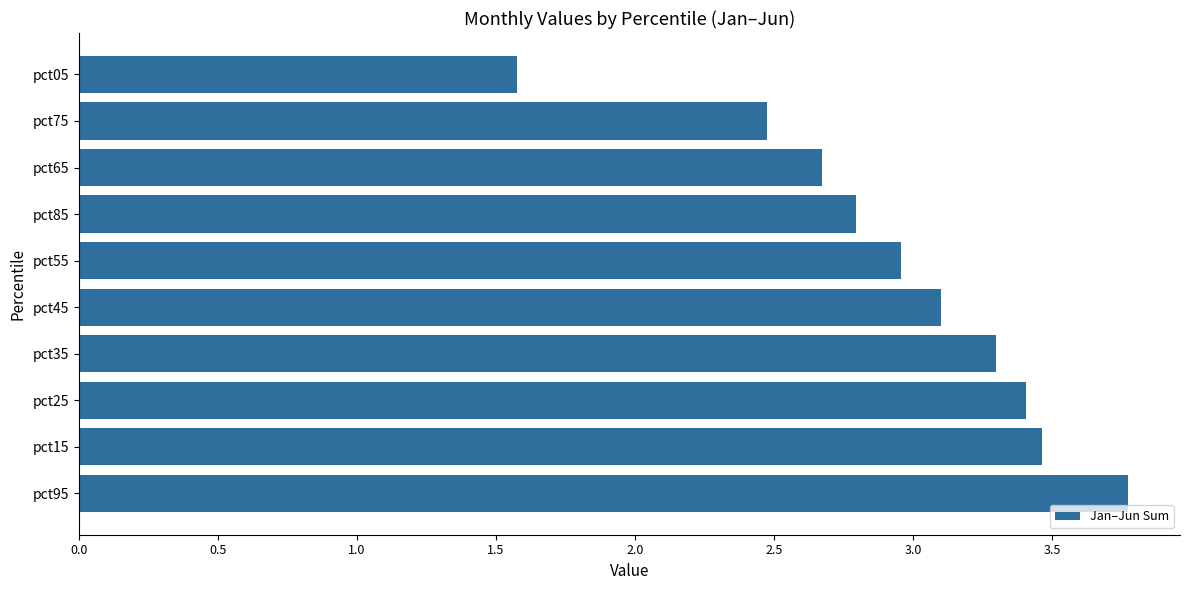

Which has a higher value, pct95 or pct05?

pct95